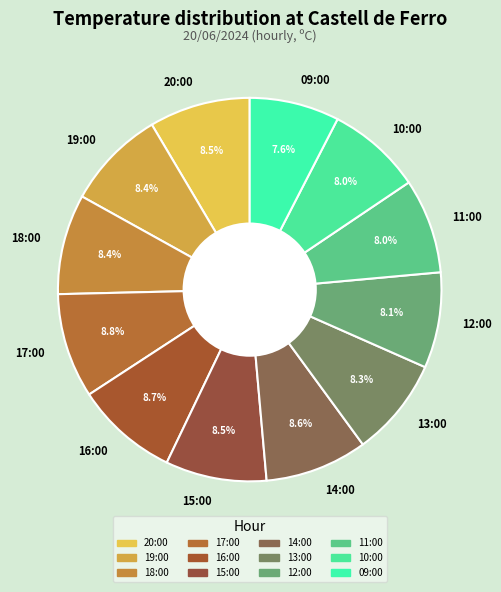

True or false: 10:00 accounts for 8% of the total.

True